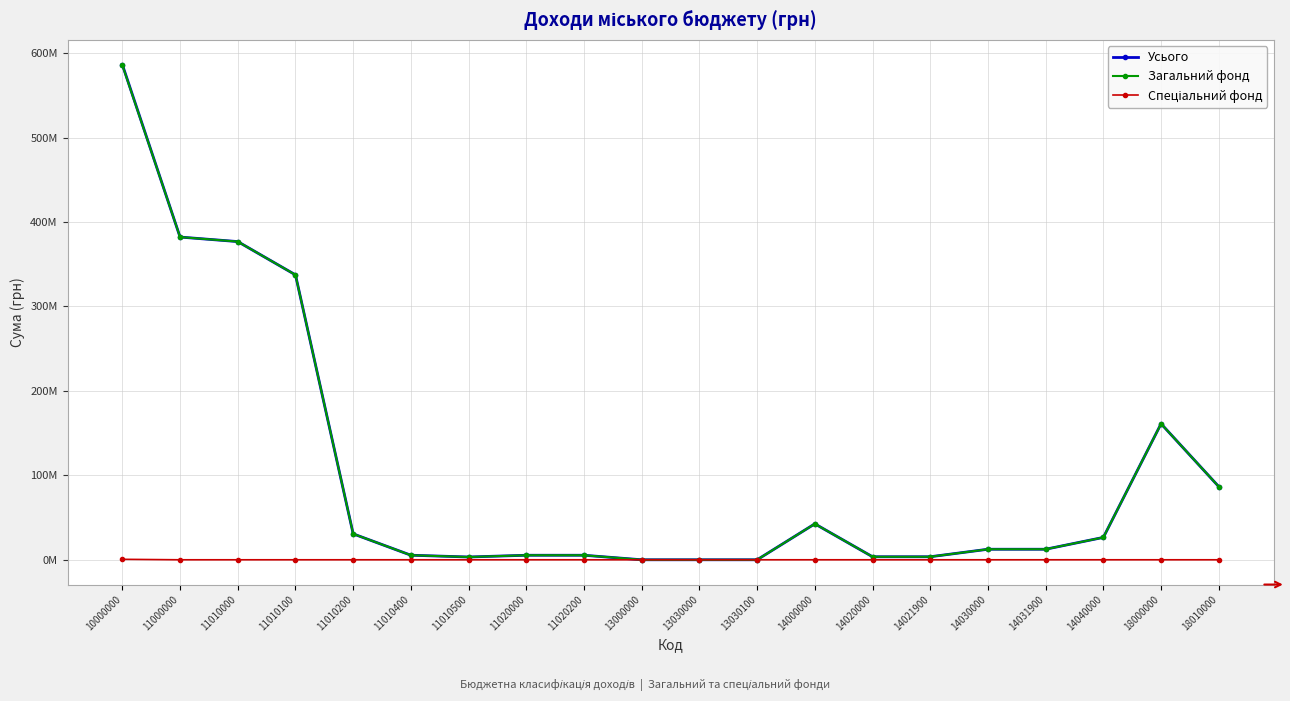

True or false: Спеціальний фонд has more than 2 interior local peaks.

False